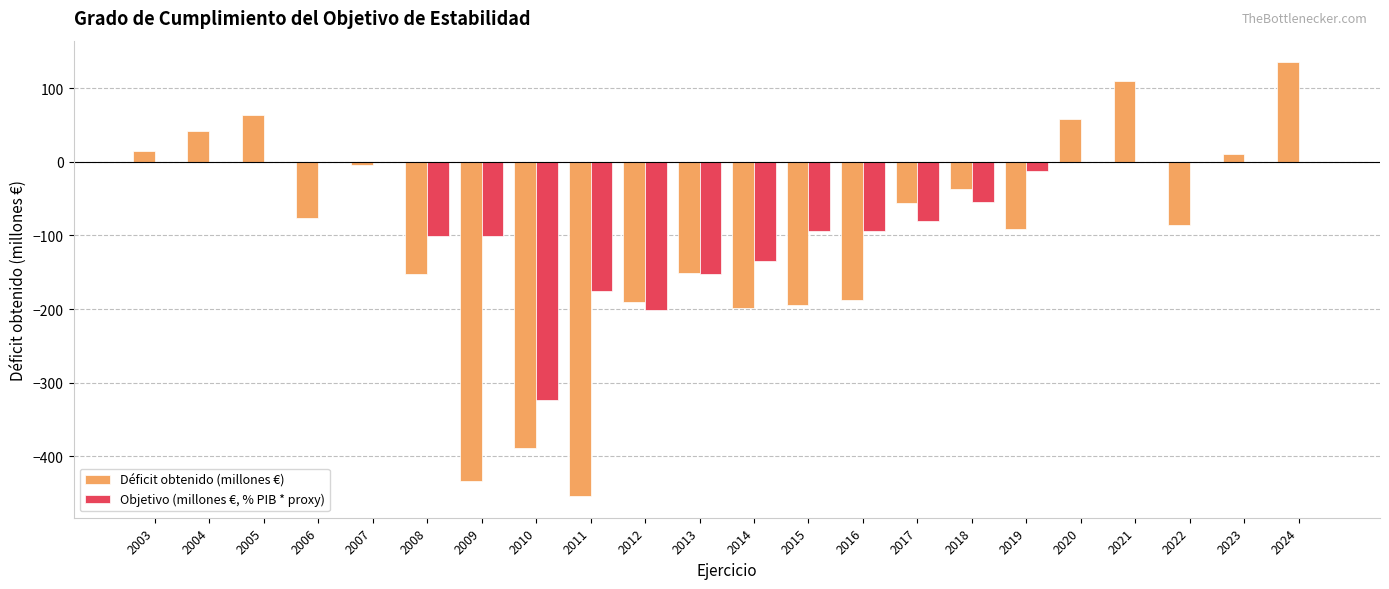

The value of Objetivo (millones €, % PIB * proxy) at 2021 is 0. True or false?

True